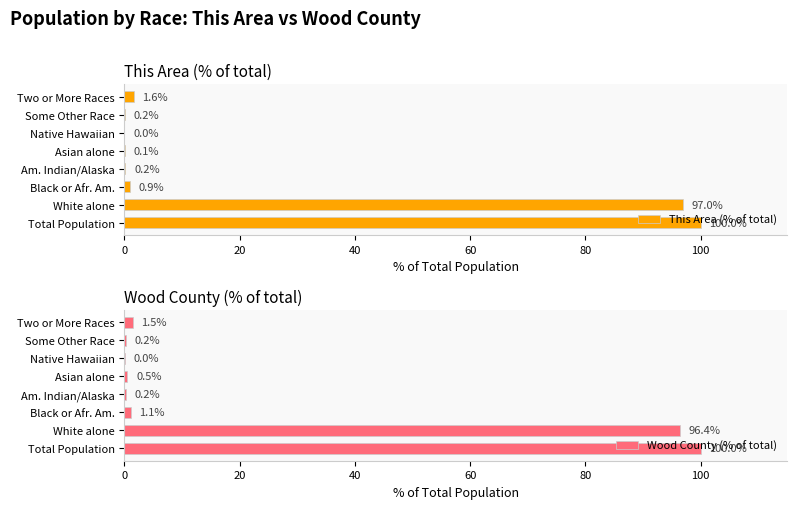

What is the sum of all Wood County (% of total) values?

200.0